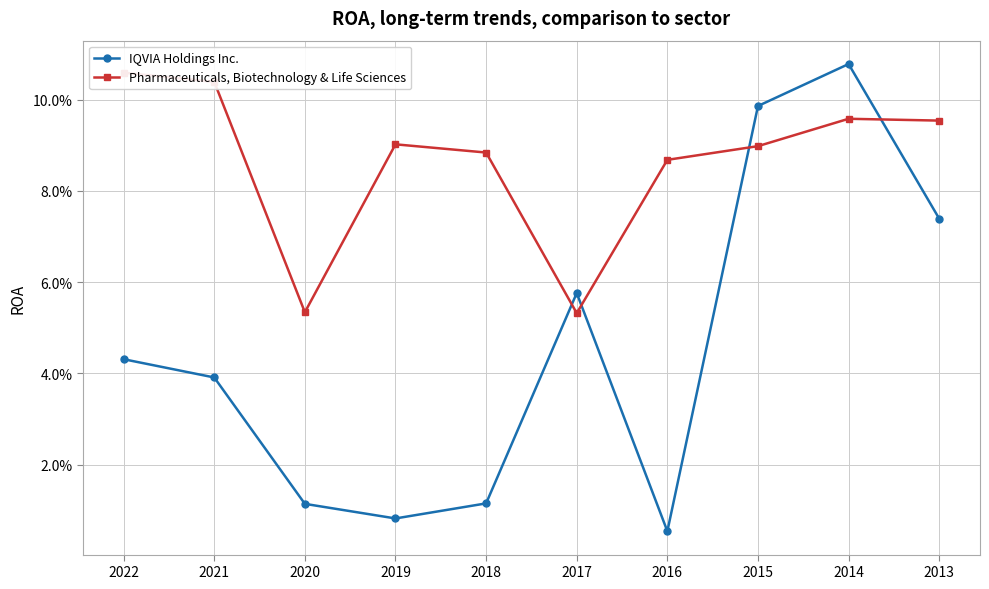

Is this an area chart (filled region under the line)?

No